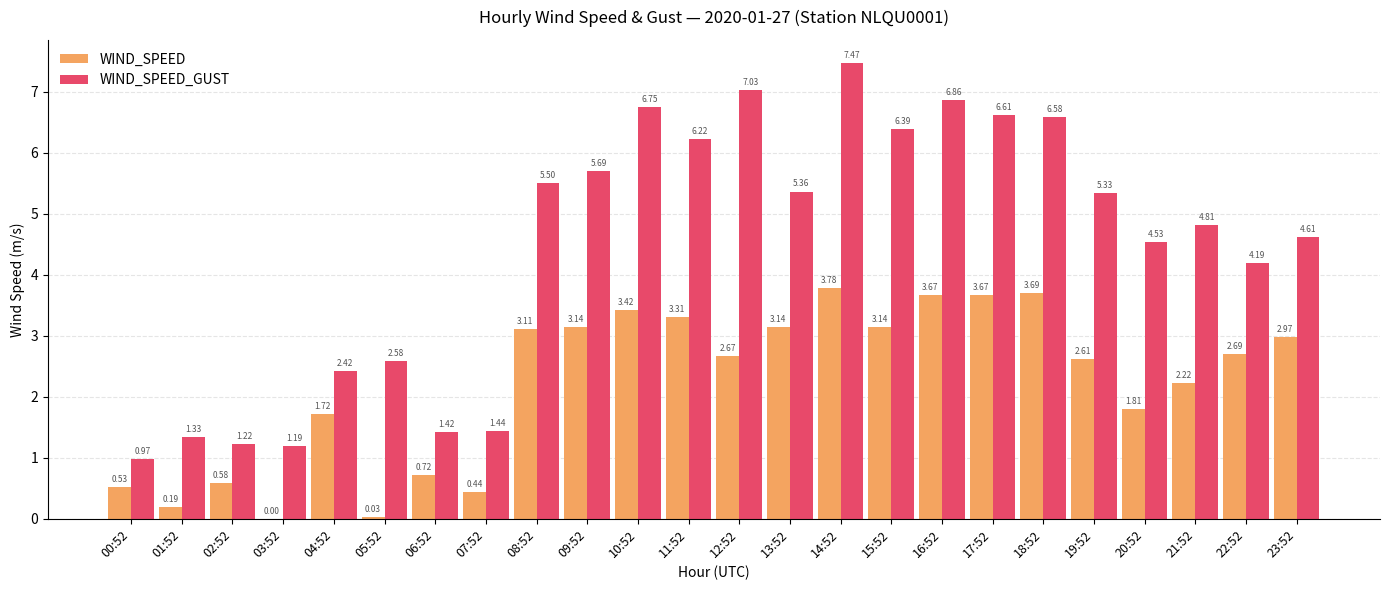

How many series are shown in this chart?

2